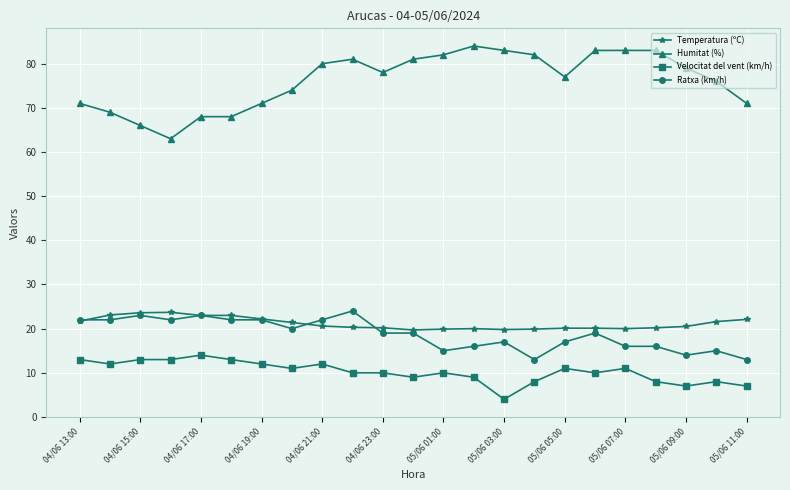

What is the maximum value for Ratxa (km/h)?

24.0